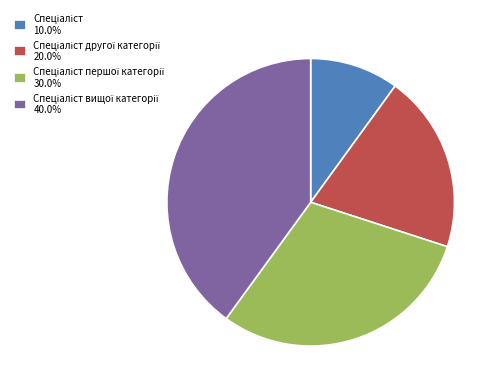

Is there any slice that represents more than half of the pie?

No